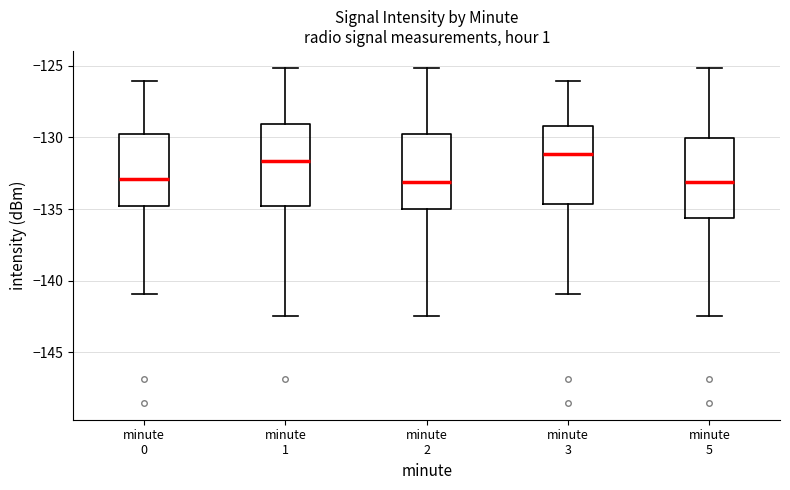

Reading left to right, transcribe this box plot: for each box, give where its median line is, the range the box spans, and where its two whiskers end, as read against the y-axis. The values are not printed on the chart, so give them approximately, as read against the axis.

minute 0: median -133.0, box -135.0 to -130.0, whiskers -141.0 to -126.0
minute 1: median -131.5, box -135.0 to -129.0, whiskers -142.5 to -125.0
minute 2: median -133.0, box -135.0 to -130.0, whiskers -142.5 to -125.0
minute 3: median -131.0, box -134.5 to -129.0, whiskers -141.0 to -126.0
minute 5: median -133.0, box -135.5 to -130.0, whiskers -142.5 to -125.0